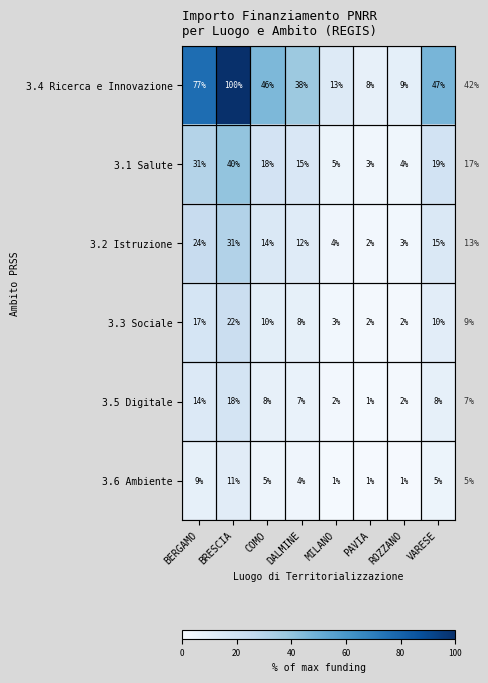

What is the sum of the 3.1 Salute values at MILANO and ROZZANO?

9